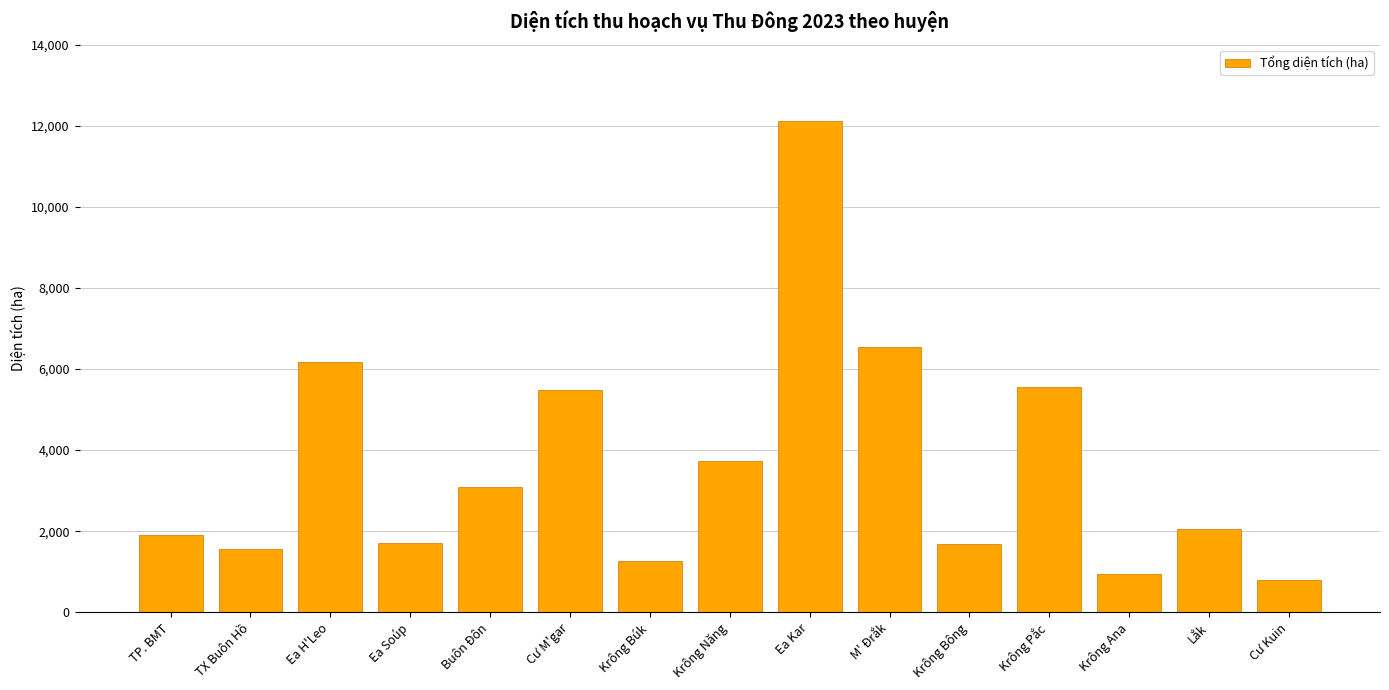

At which label is the value closest to 6455?

M' Đrắk